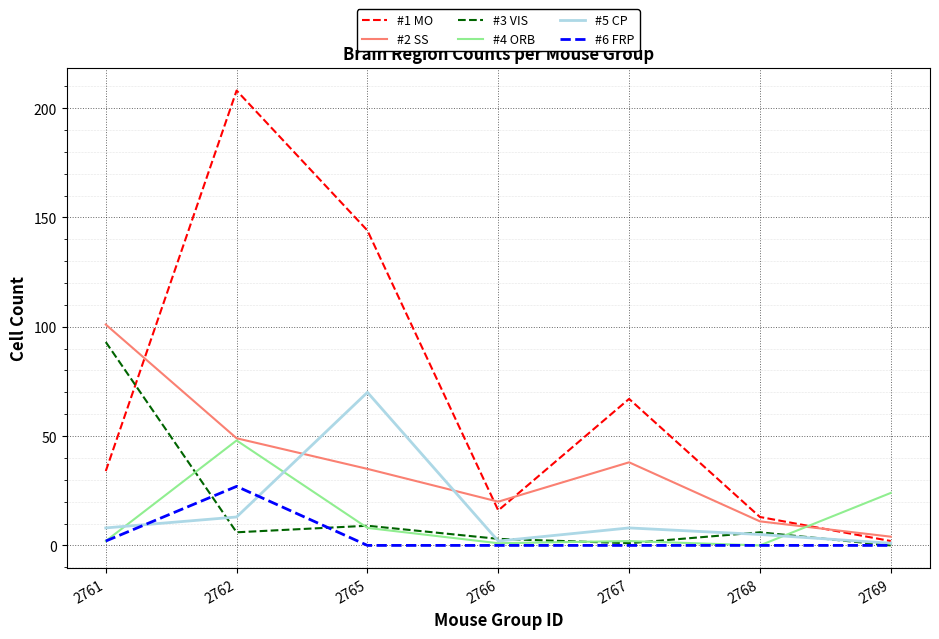

At which label is #2 SS closest to 52?

2762